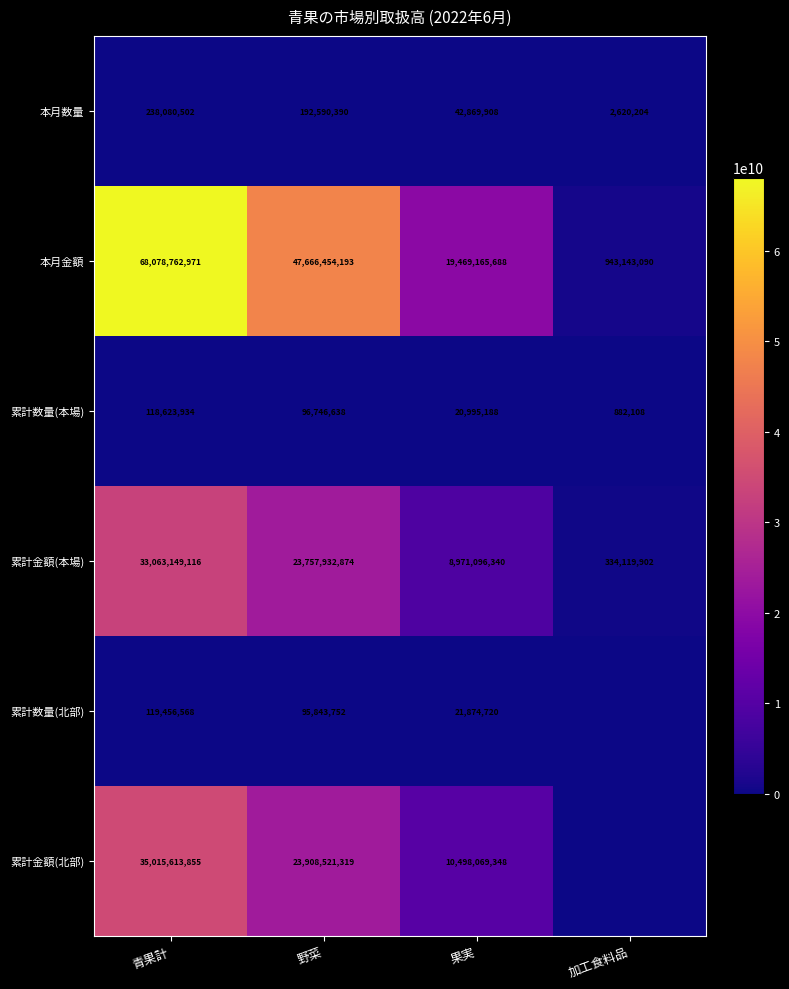

At which label does 本月金額 reach its minimum?

加工食料品